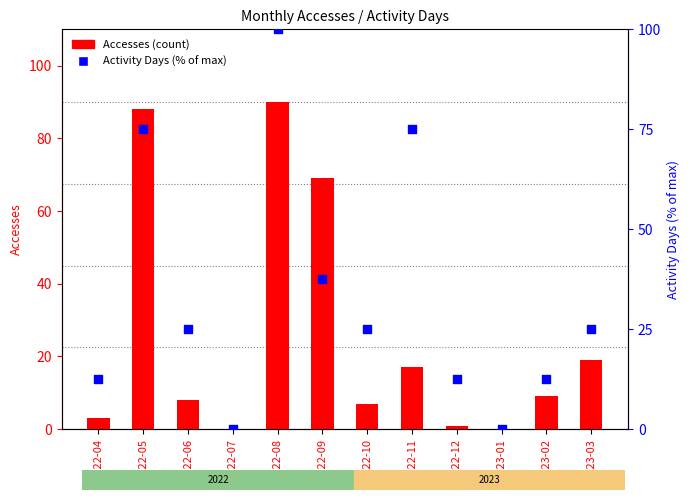

Which series reaches the maximum Y coordinate?

Activity Days (scaled %)